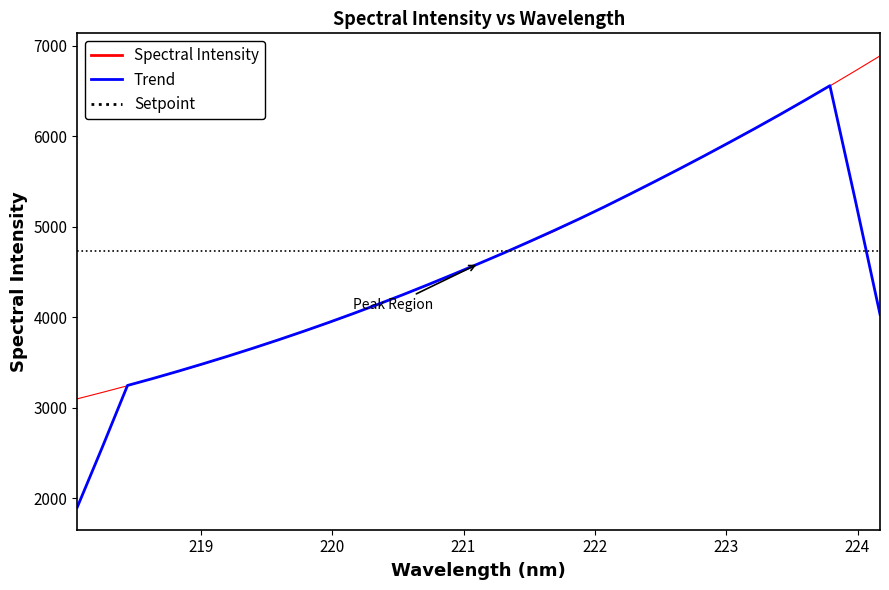

What is the maximum value shown in the chart?

6885.7